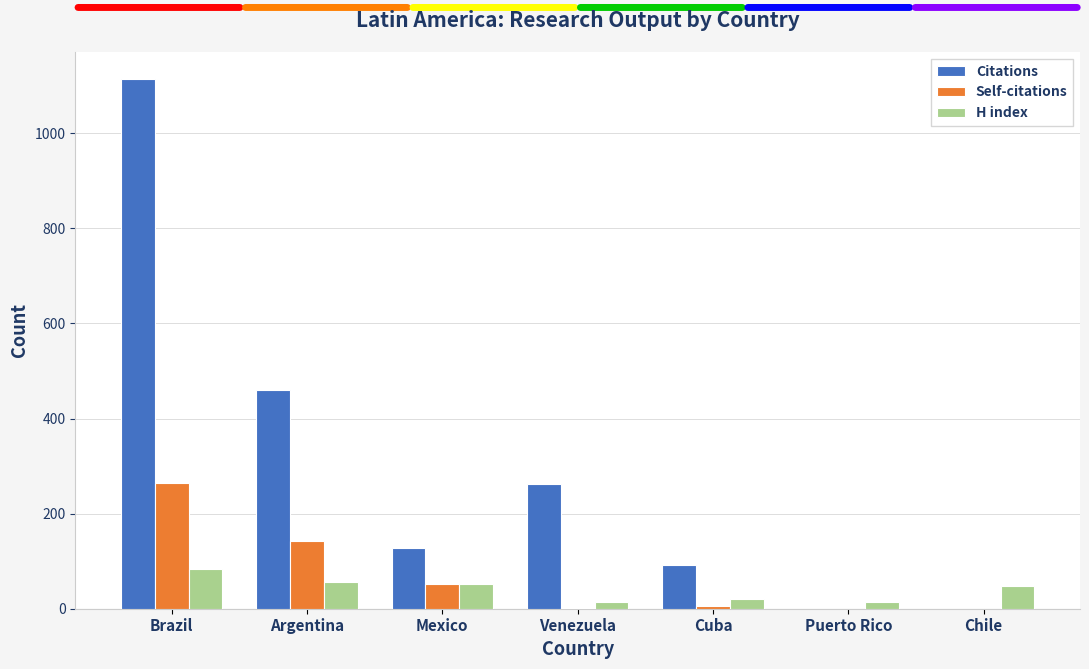

What are all the series names shown in the legend?

Citations, Self-citations, H index